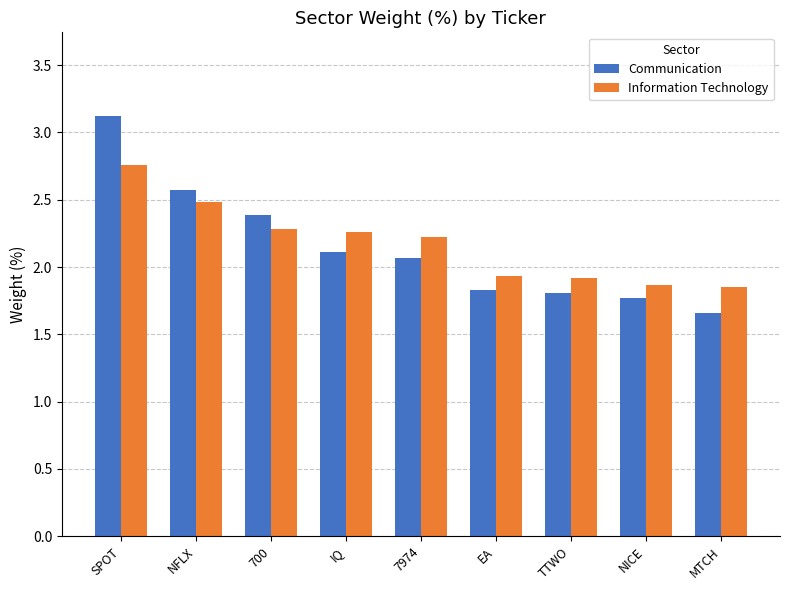

True or false: Information Technology has a value of 1.6 at 700.

False